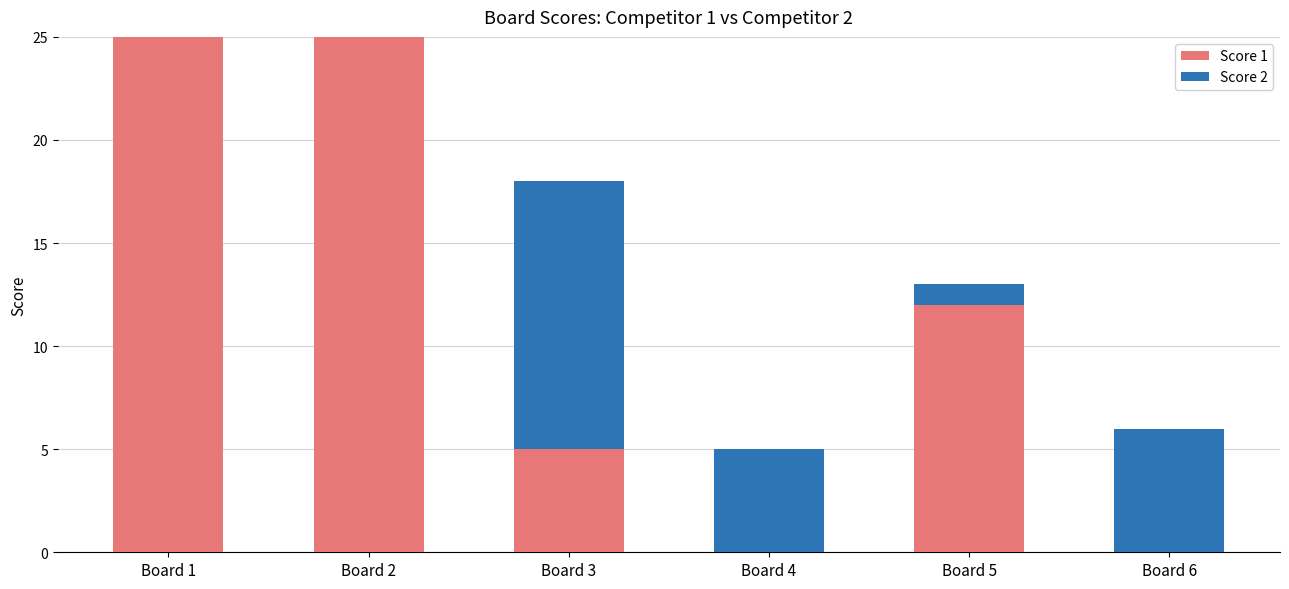

The value of Score 1 at Board 2 is 38. True or false?

False